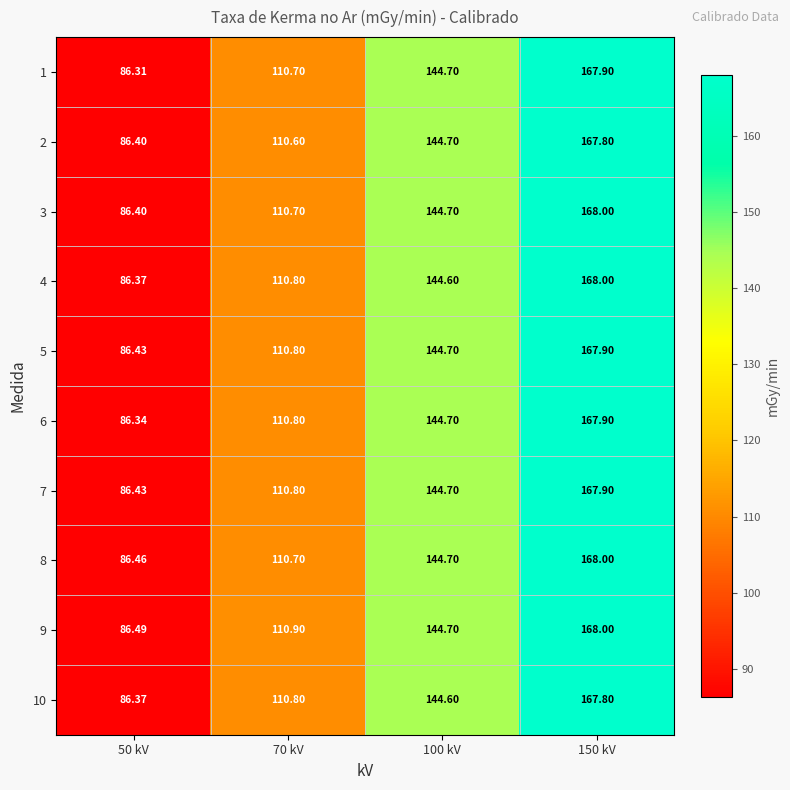

What is the maximum value shown in the chart?

168.0